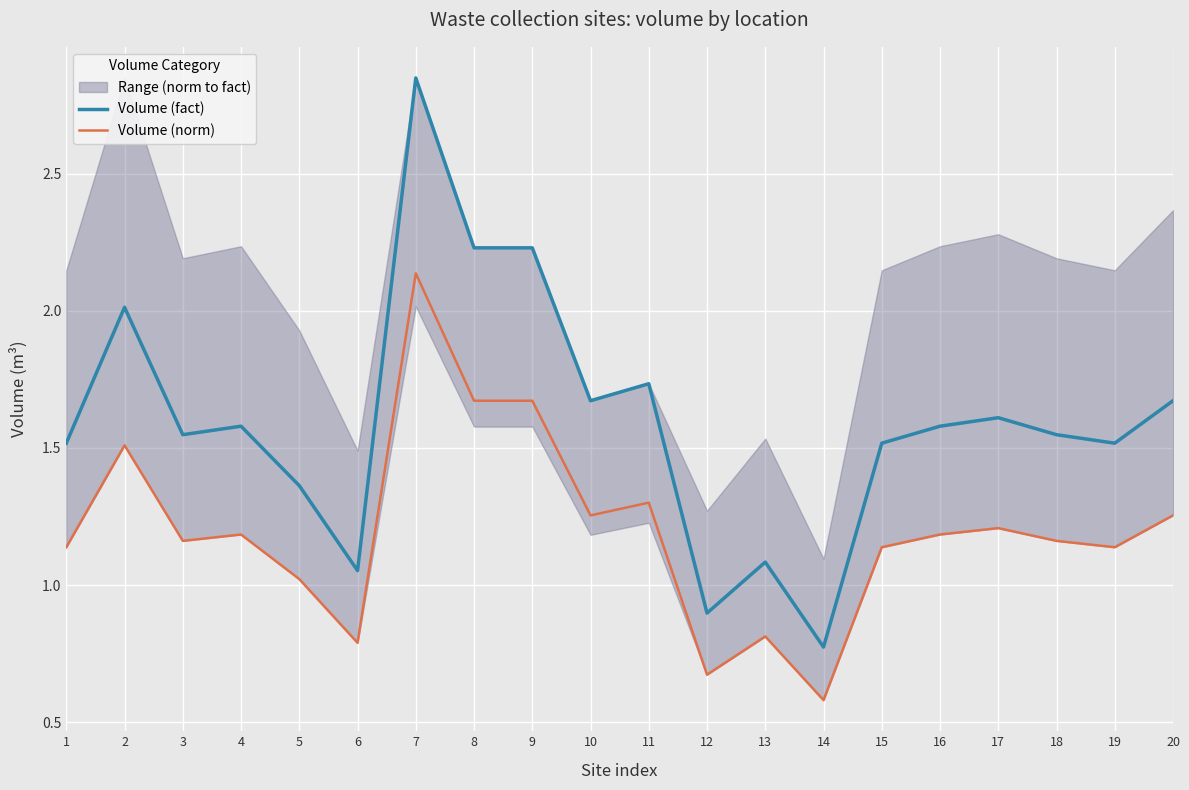

What is the approximate value of Volume (norm) at 6?

0.8